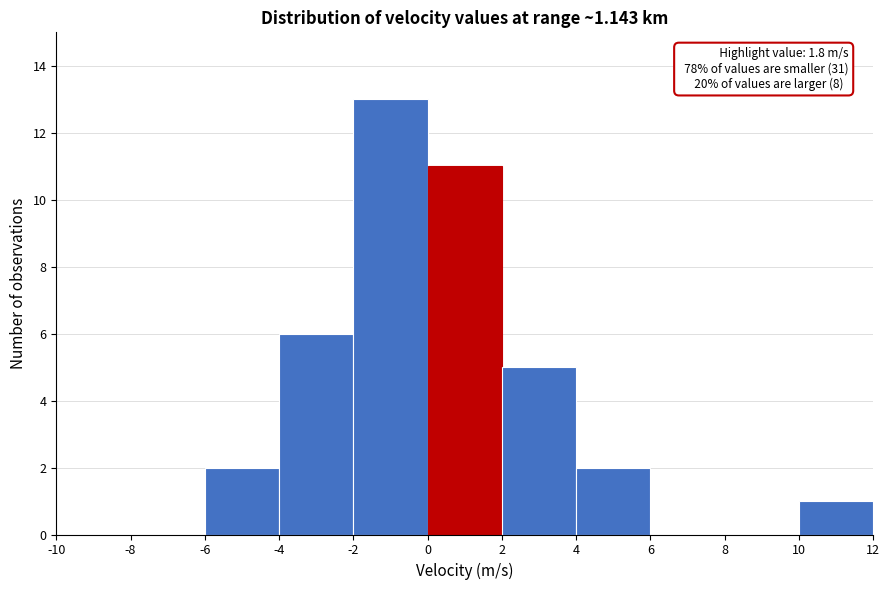

Over which range of the x-axis is the bar tallest?

-2 to 0